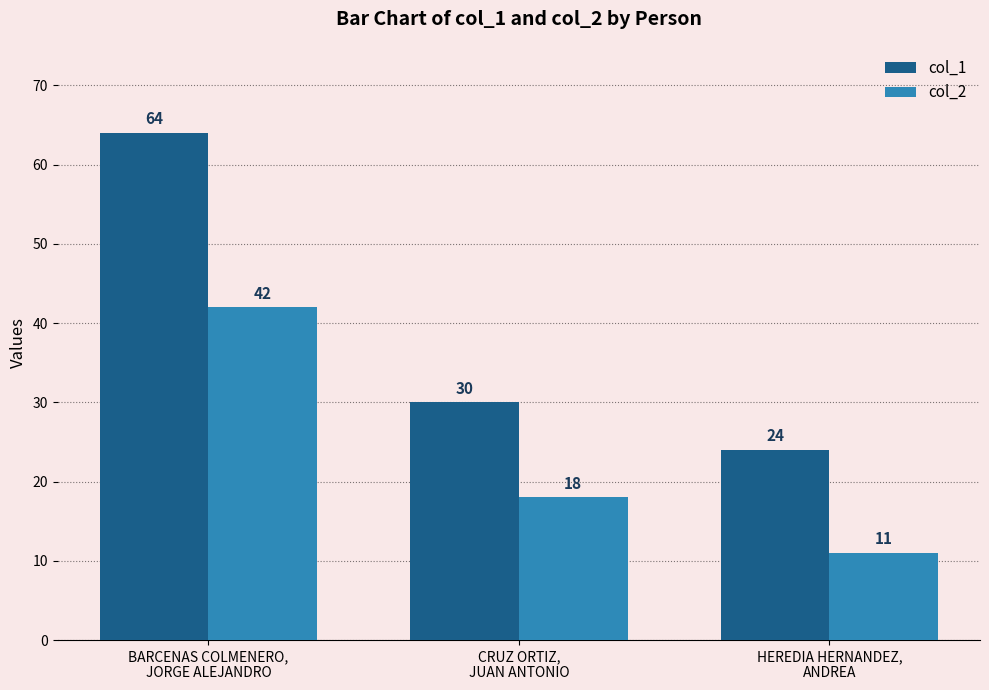

Reading left to right, what are all the values shown in this chart?

col_1: BARCENAS COLMENERO,
JORGE ALEJANDRO=64	CRUZ ORTIZ,
JUAN ANTONIO=30	HEREDIA HERNANDEZ,
ANDREA=24
col_2: BARCENAS COLMENERO,
JORGE ALEJANDRO=42	CRUZ ORTIZ,
JUAN ANTONIO=18	HEREDIA HERNANDEZ,
ANDREA=11